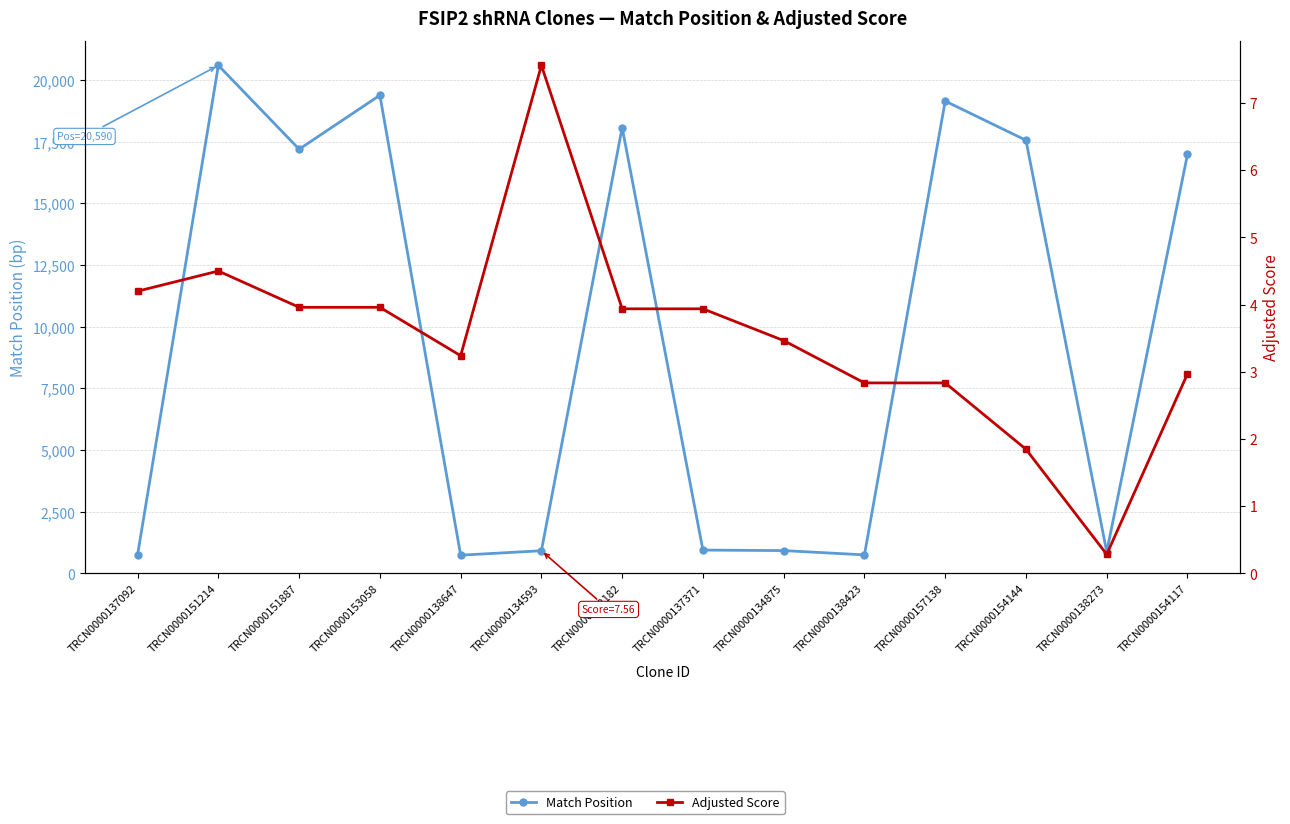

The Adjusted Score series shows 3.2 at TRCN0000138647. True or false?

True